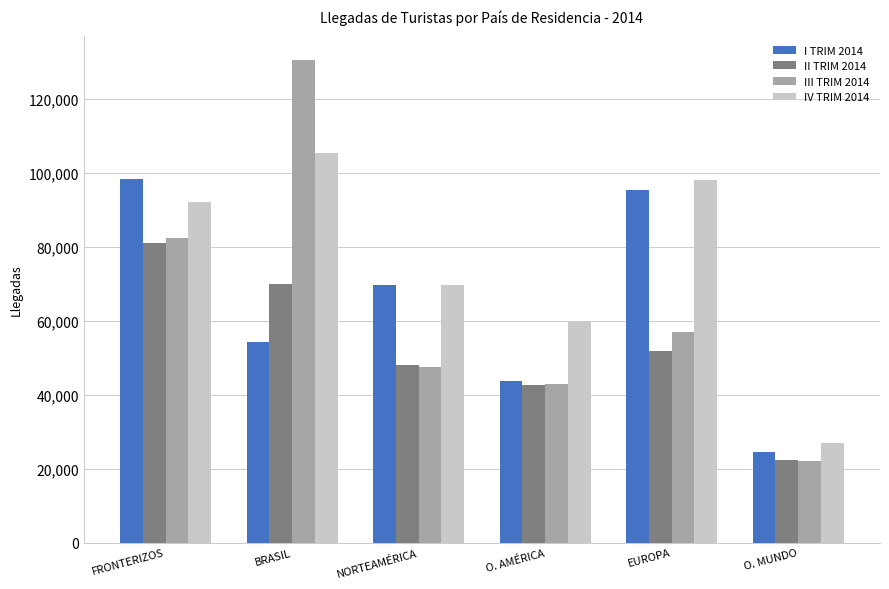

At which label is IV TRIM 2014 closest to 66022?

NORTEAMÉRICA